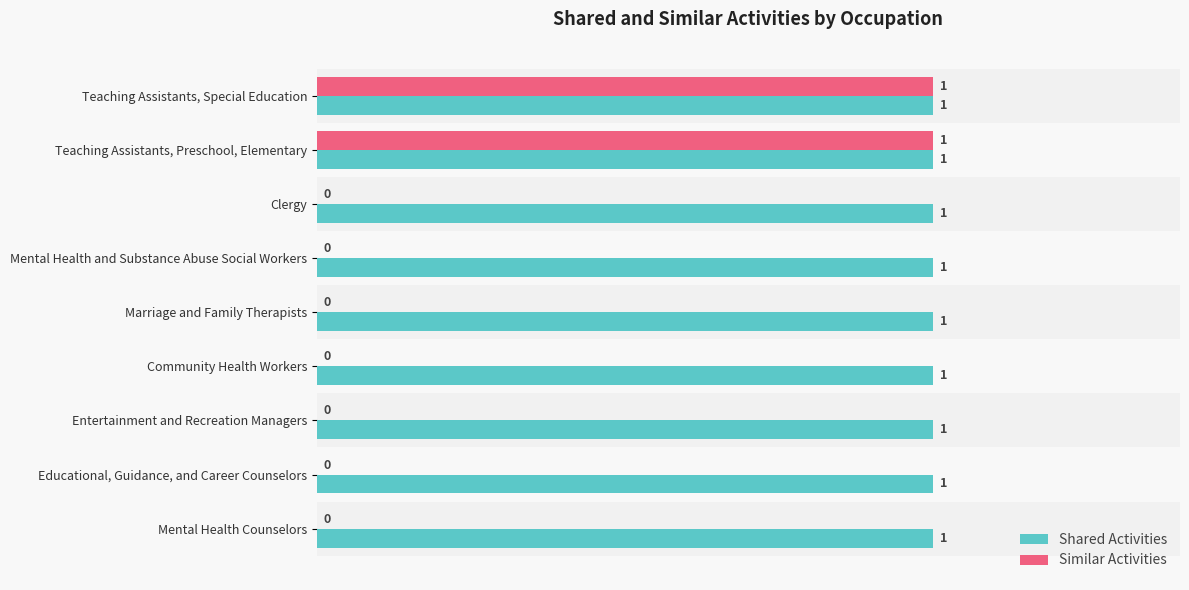

How many Similar Activities values are between 0 and 1?

9